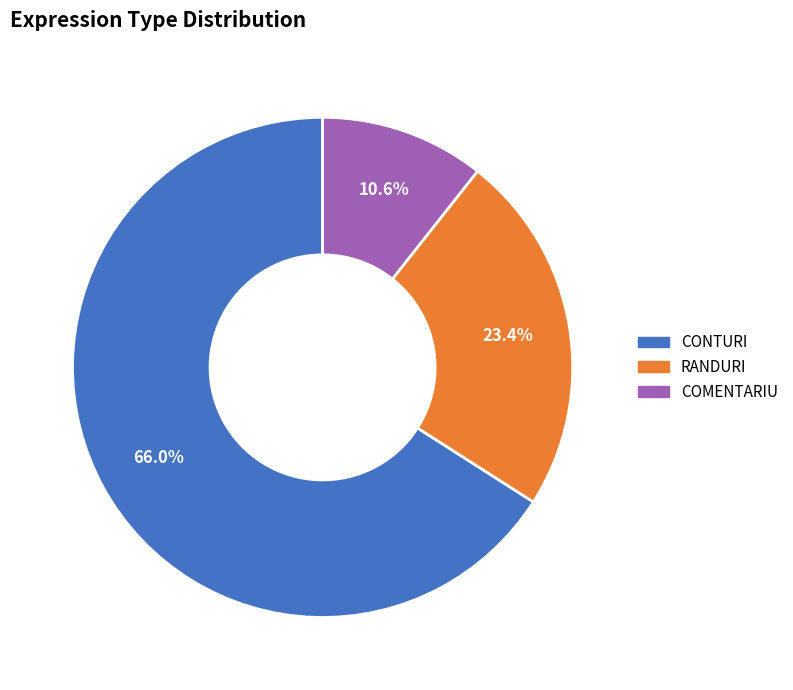

What percentage is the CONTURI slice, to the nearest percent?

66%